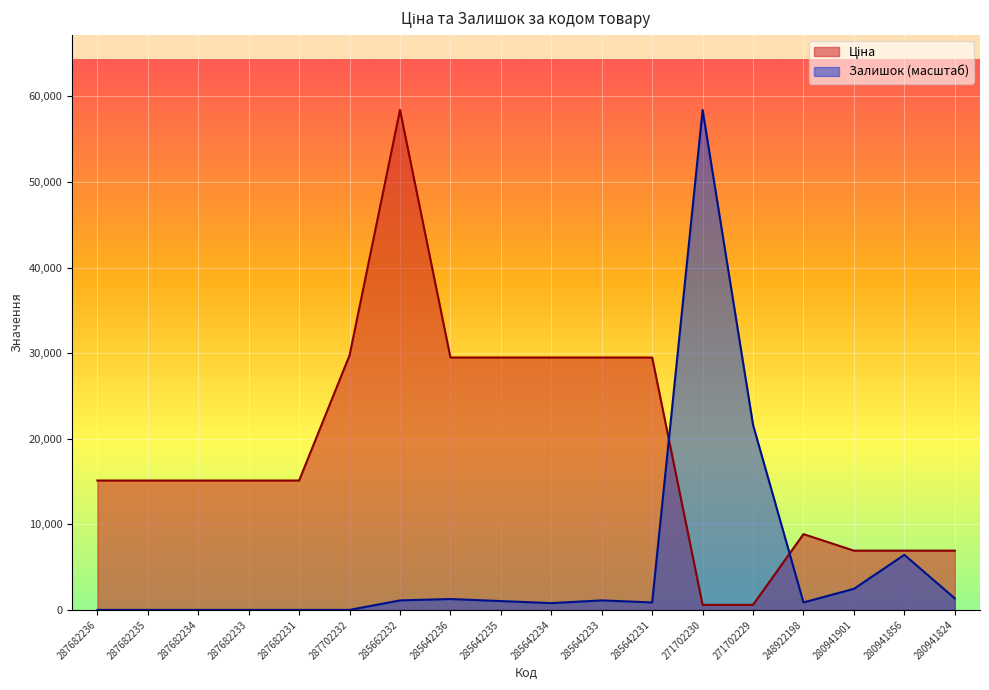

Which series ends up on top after the final intersection of Залишок and Ціна?

Ціна